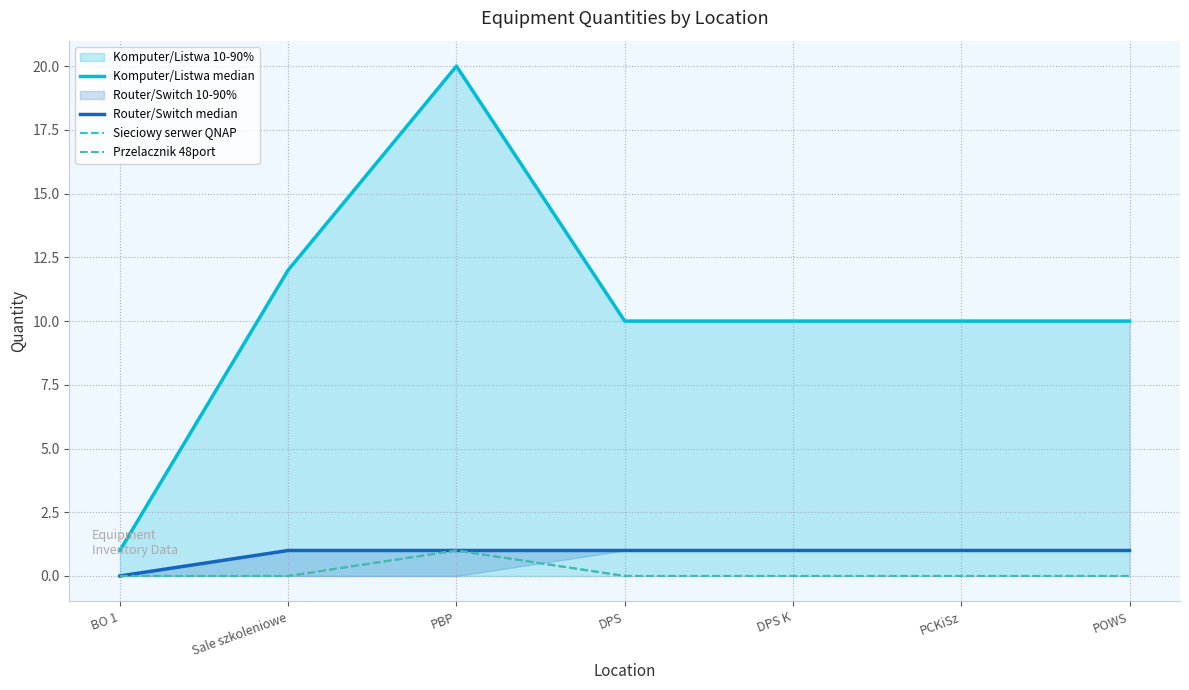

The value of Komputer/Listwa median at BO 1 is 1. True or false?

True